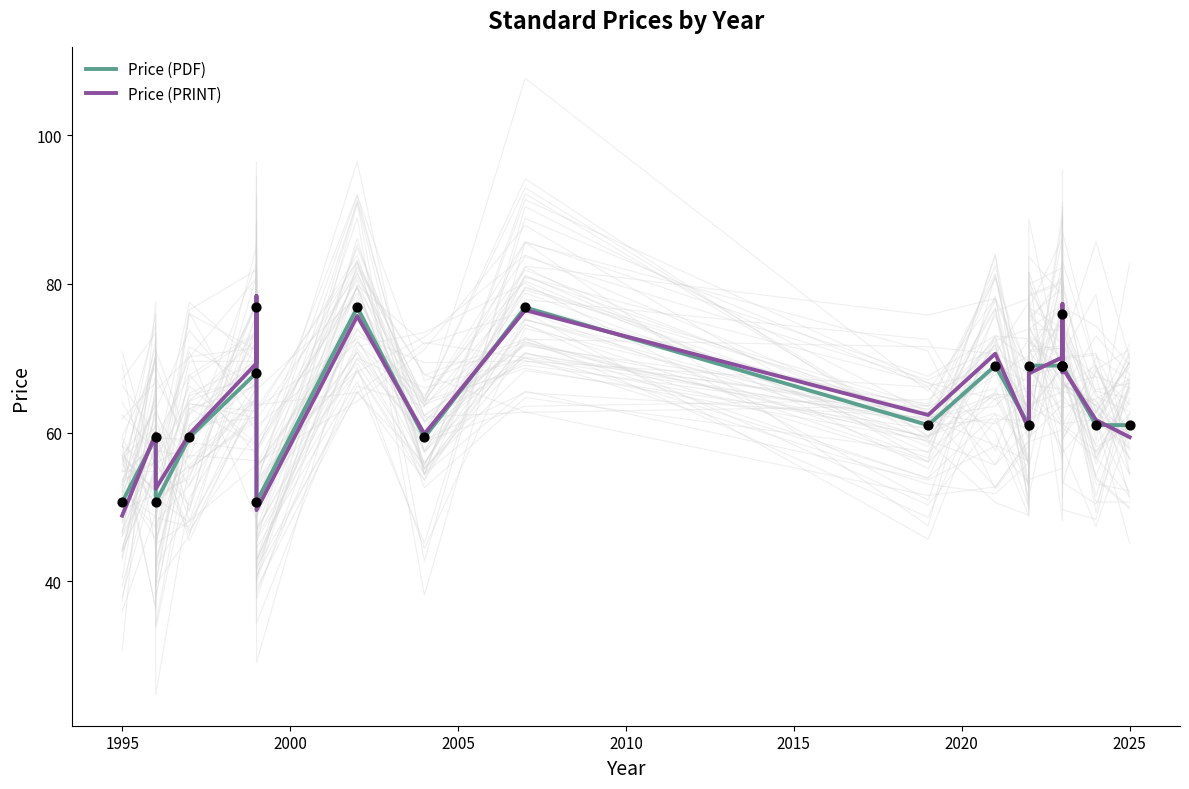

Which series has the largest total across all categories?

Price (PRINT)